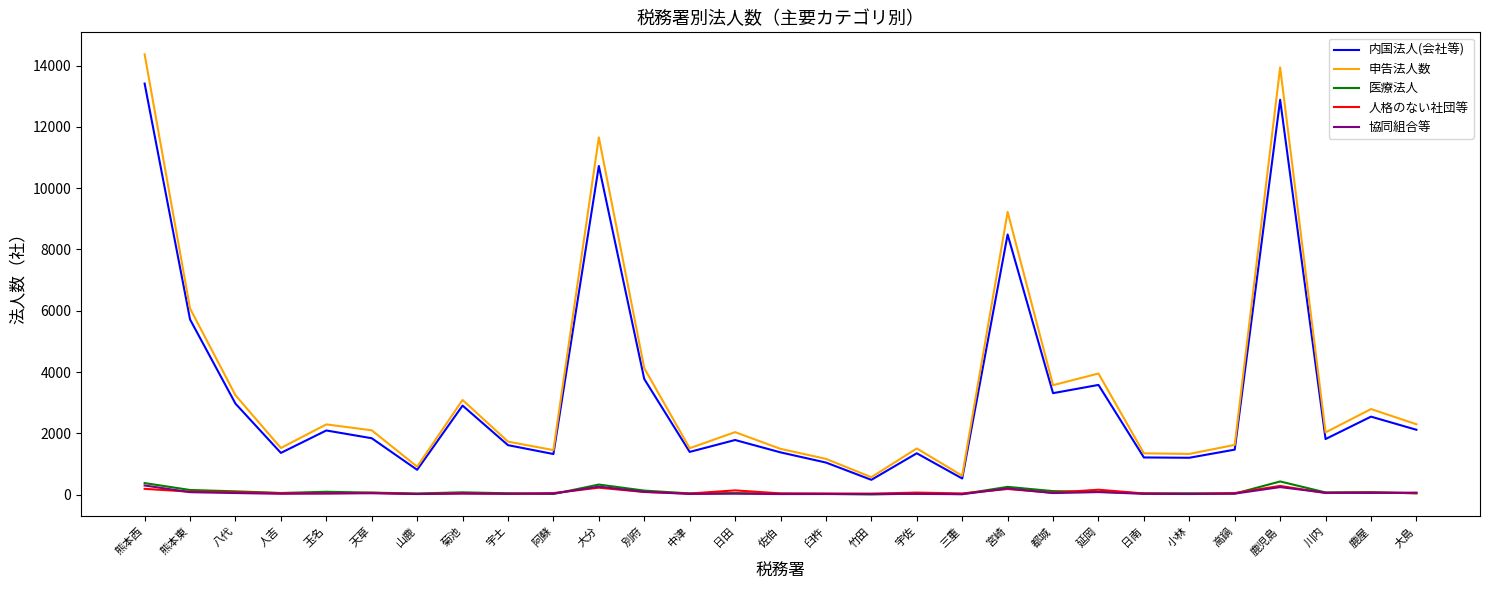

True or false: 人格のない社団等 and 申告法人数 intersect in this chart.

False